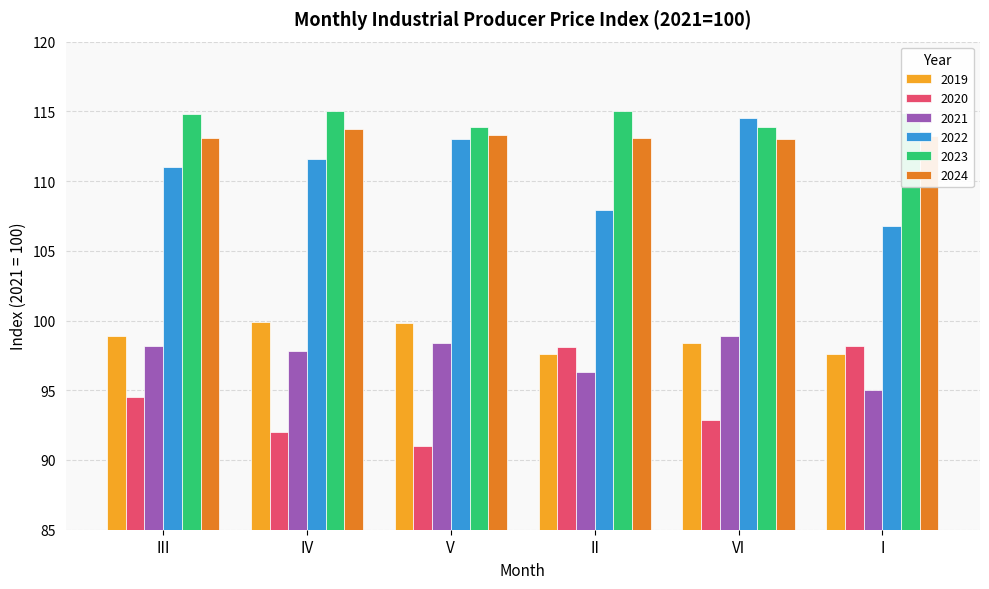

The 2022 series shows 73.7 at V. True or false?

False